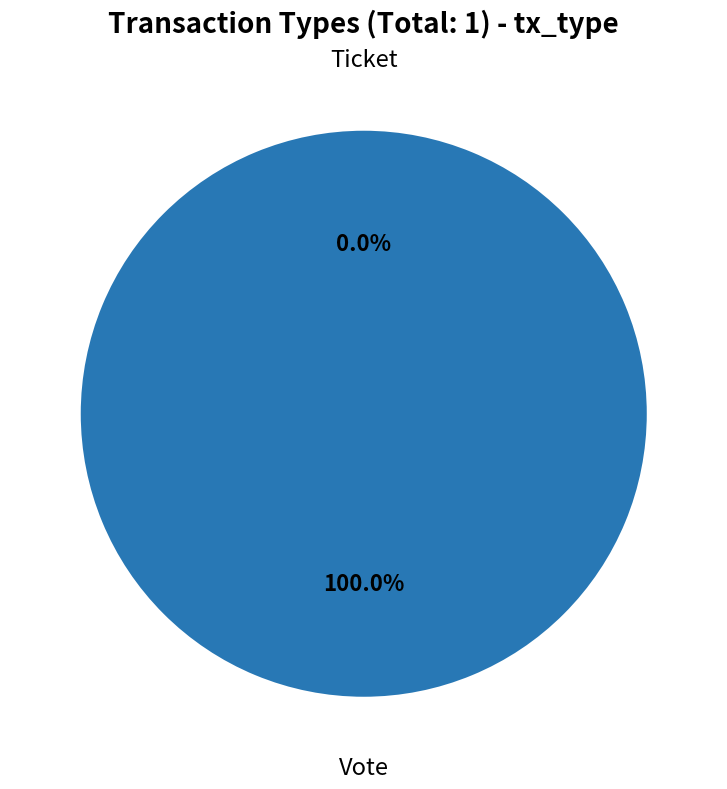

Does Ticket represent more than half of the total?

No